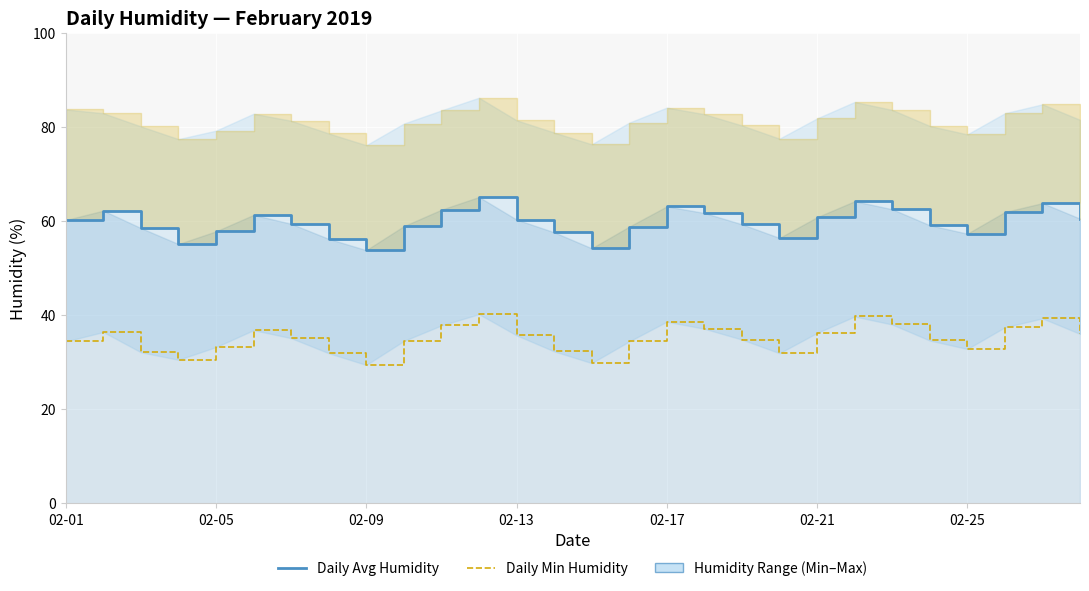

How many lines are shown in the chart?

2